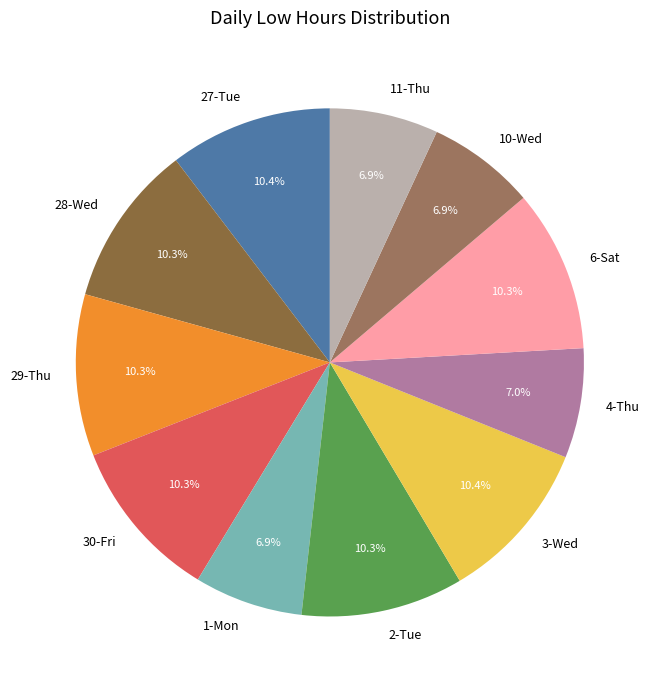

Is it true that 2-Tue is 10% of the pie?

True